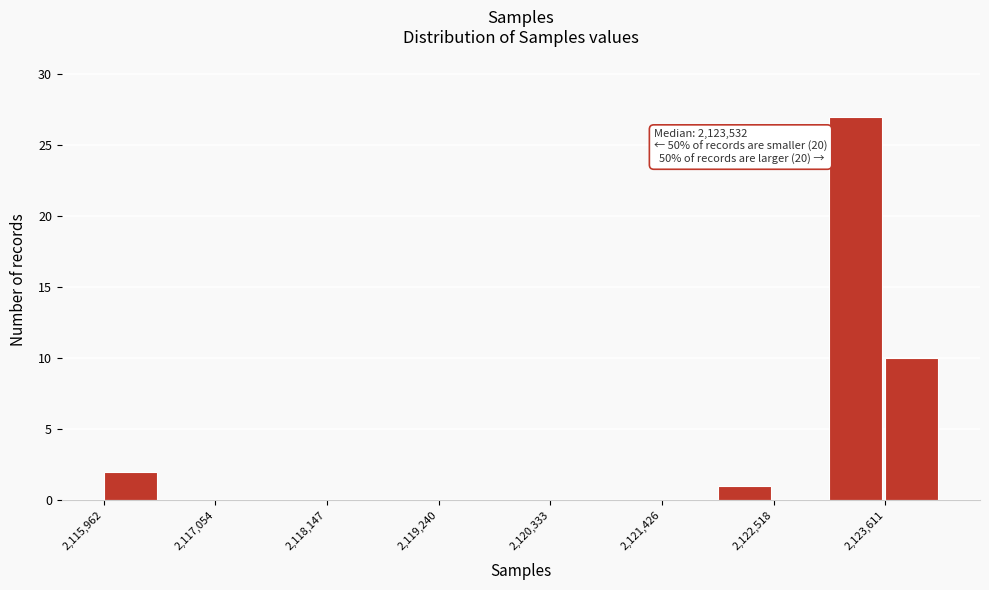

Around what value on the x-axis is the tallest bar? Give the approximate position of its centre, as read against the axis.

2123400